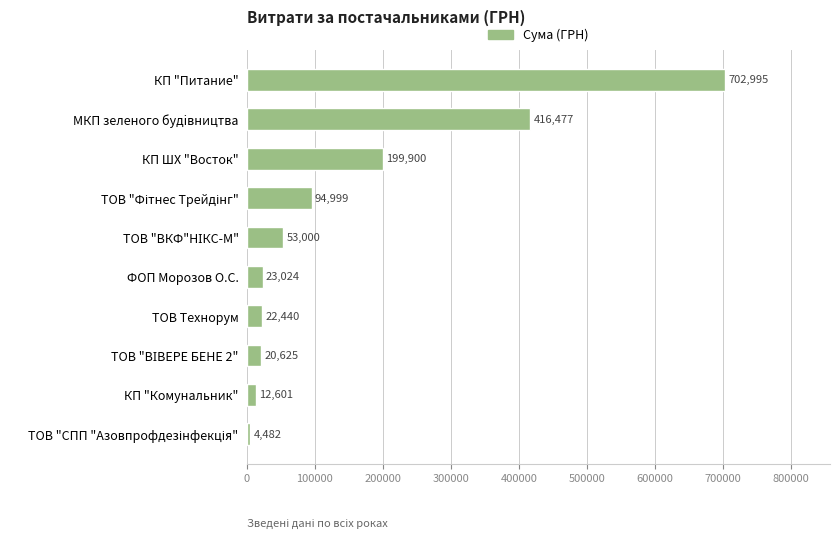

Is it true that the value at МКП зеленого будiвництва is 119426.9?

False